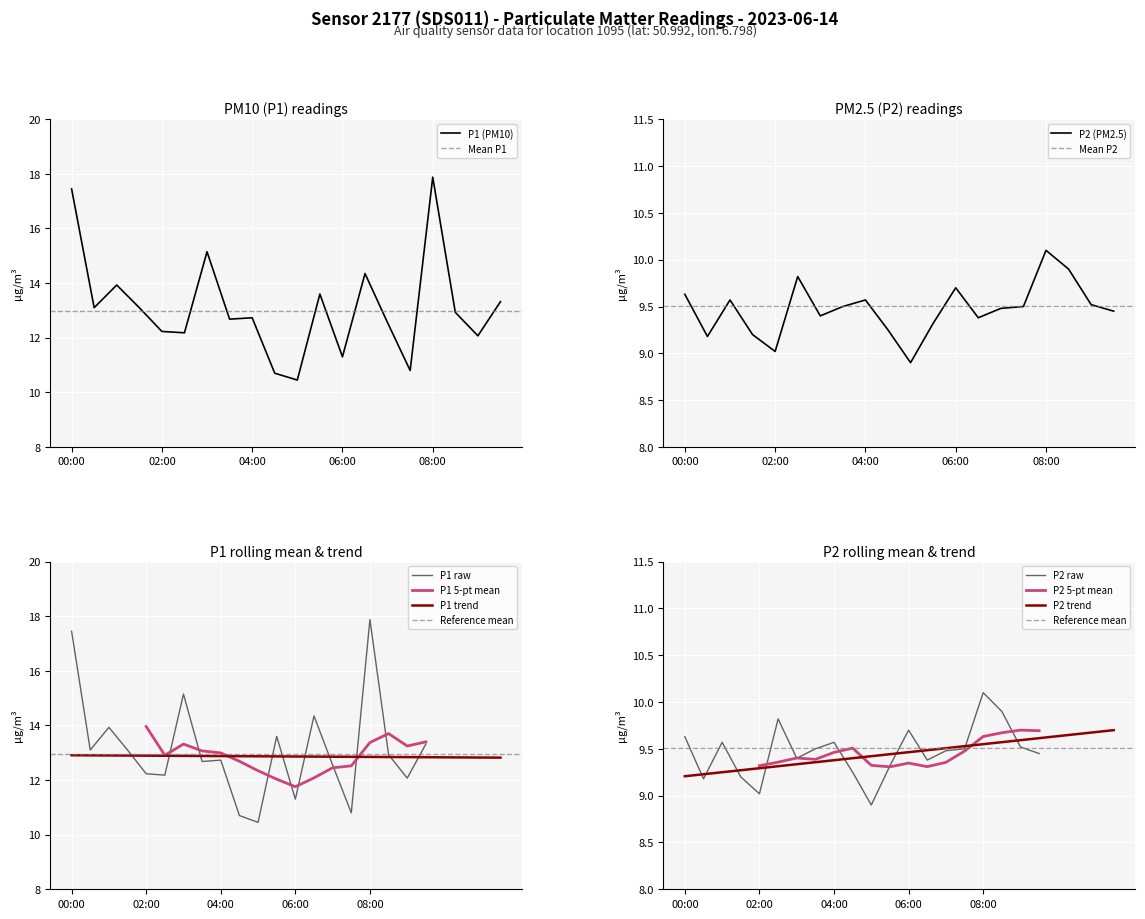

Reading left to right, extract all data points from this chart.

P1: 17.4	13.1	13.9	13.1	12.2	12.2	15.2	12.7	12.7	10.7	10.4	13.6	11.3	14.3	12.6	10.8	17.9	12.9	12.1	13.3
P2: 9.6	9.2	9.6	9.2	9.0	9.8	9.4	9.5	9.6	9.2	8.9	9.3	9.7	9.4	9.5	9.5	10.1	9.9	9.5	9.4